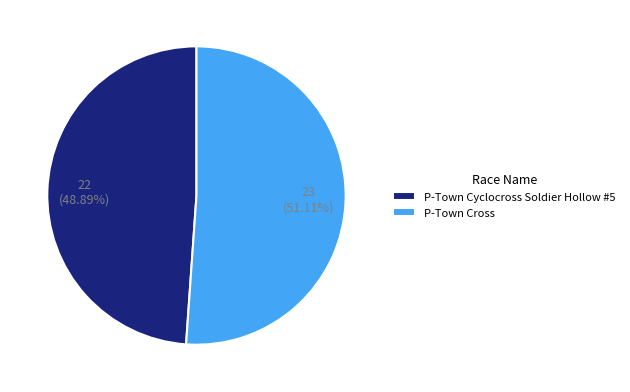

To the nearest percent, what portion does P-Town Cyclocross Soldier Hollow #5 represent?

49%